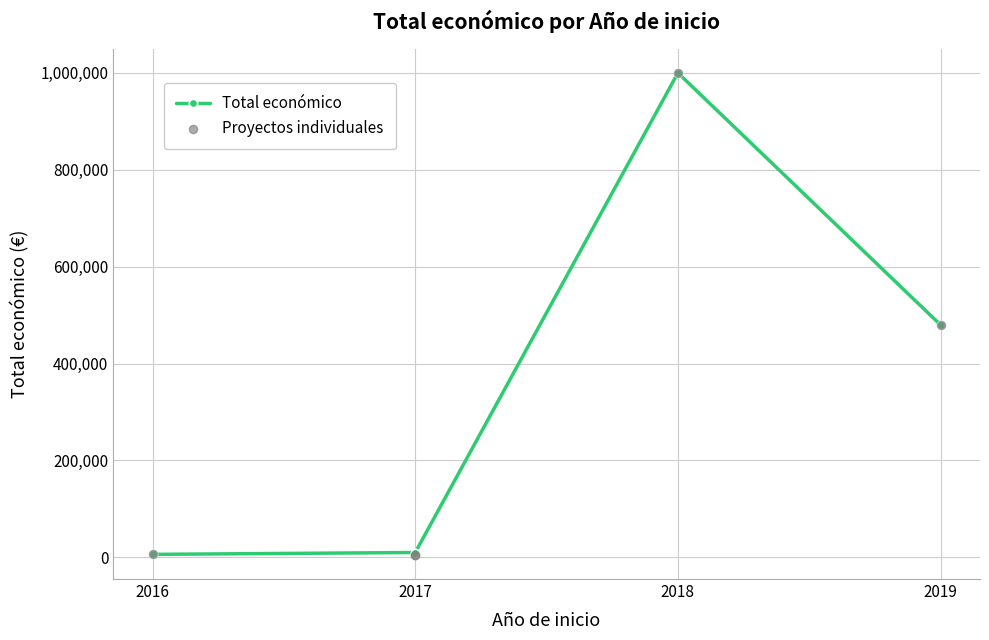

Between 2018 and 2016, which is larger?

2018